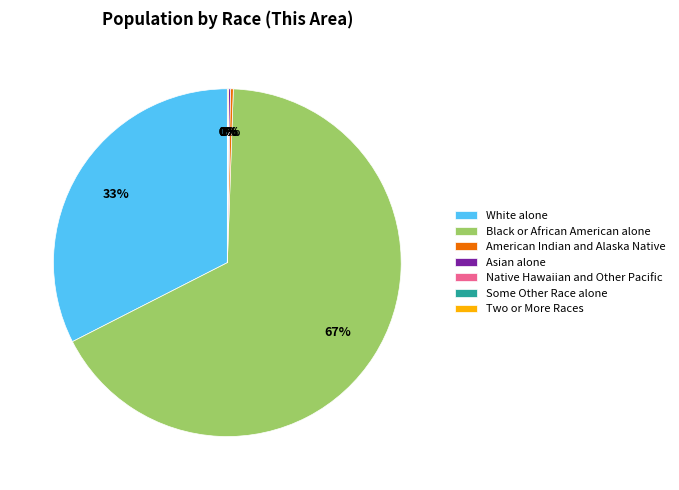

Do Black or African American alone and White alone together represent more than half of the pie?

Yes